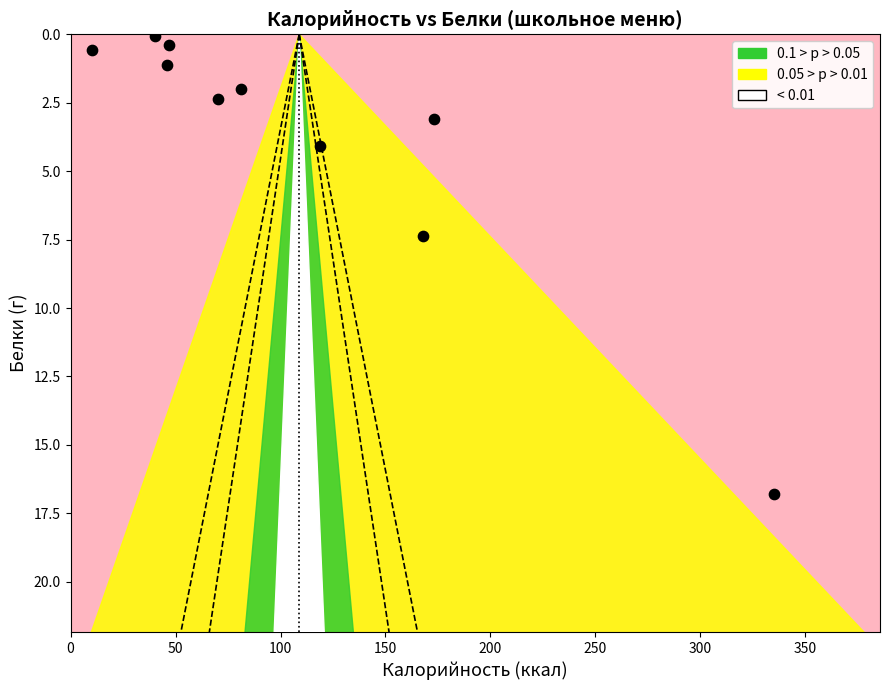

What is the range of Y values (max minus min)?

16.7